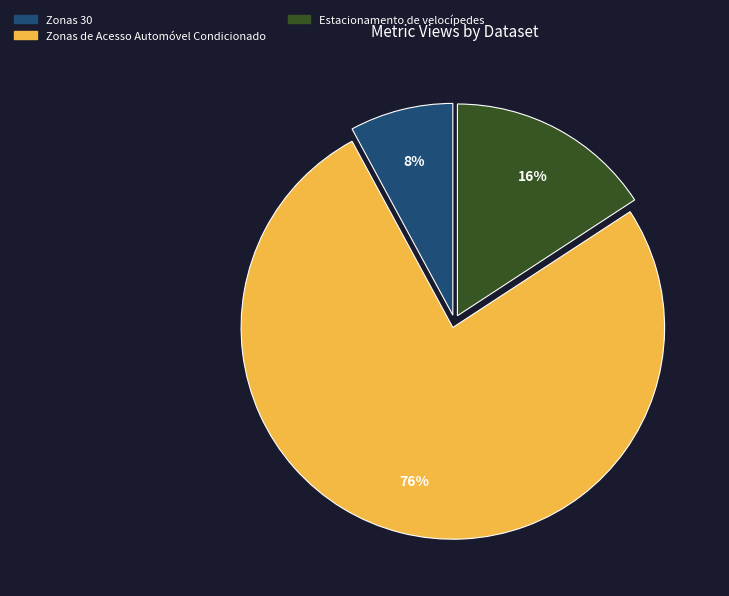

To the nearest percent, what is the average slice percentage?

33%